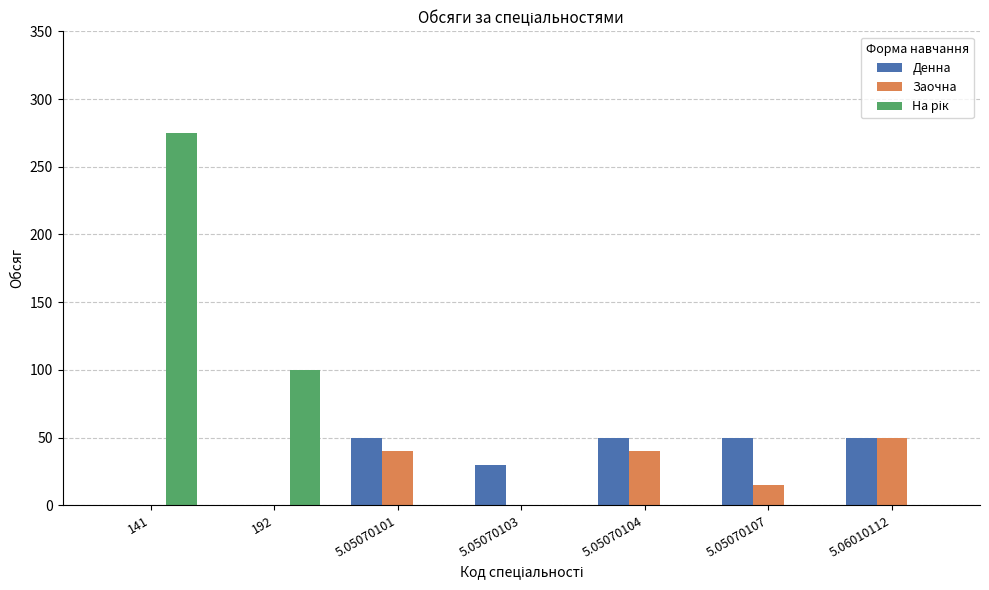

What is the greatest value displayed?

275